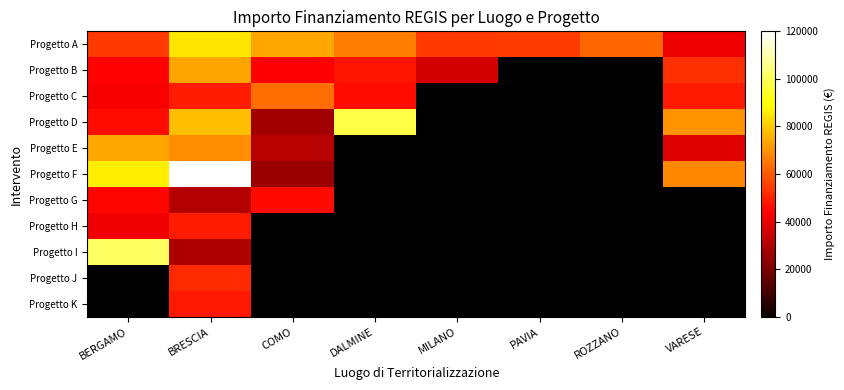

Which label corresponds to the largest value in the chart?

BRESCIA